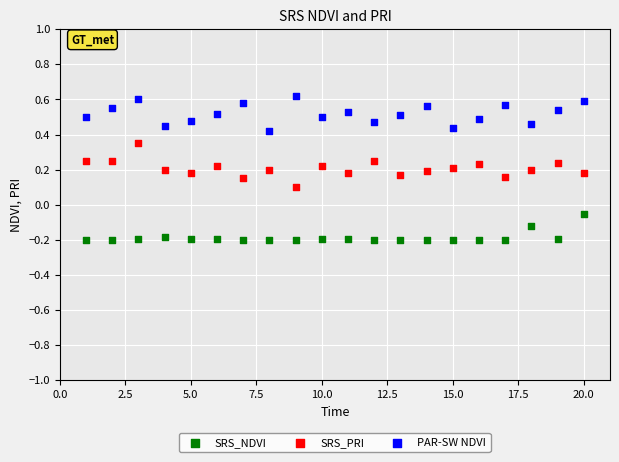

Across all data points, what is the range of X values (max minus min)?

19.0